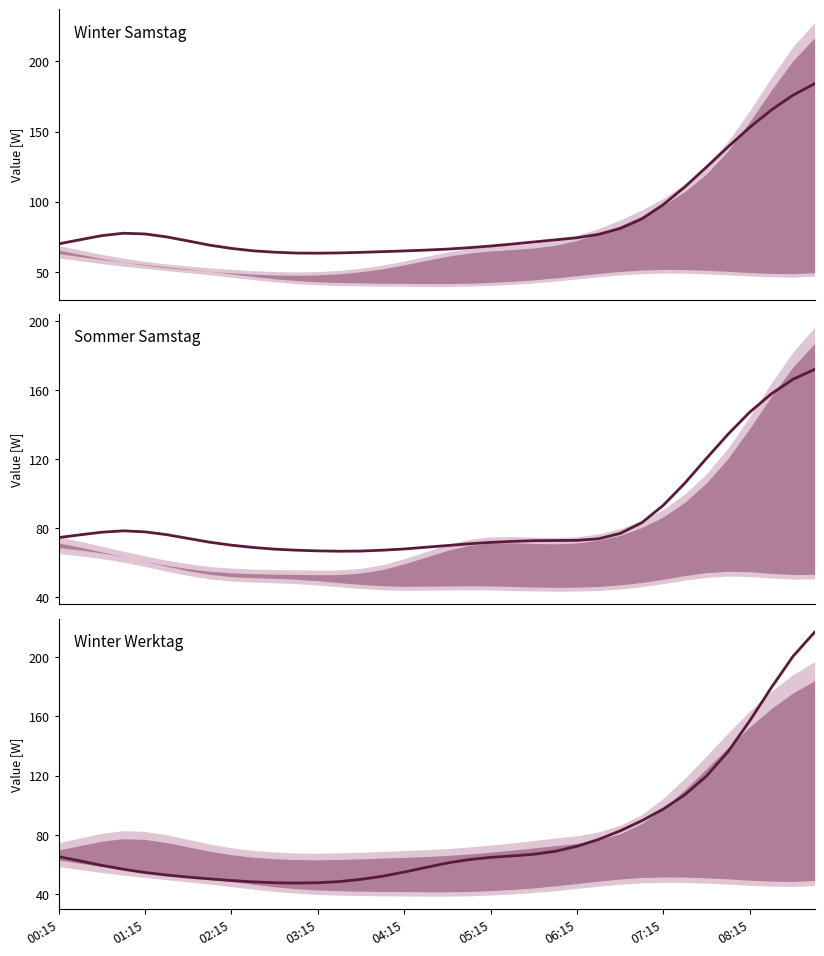

Which series has the largest range (max minus min)?

Winter Werktag